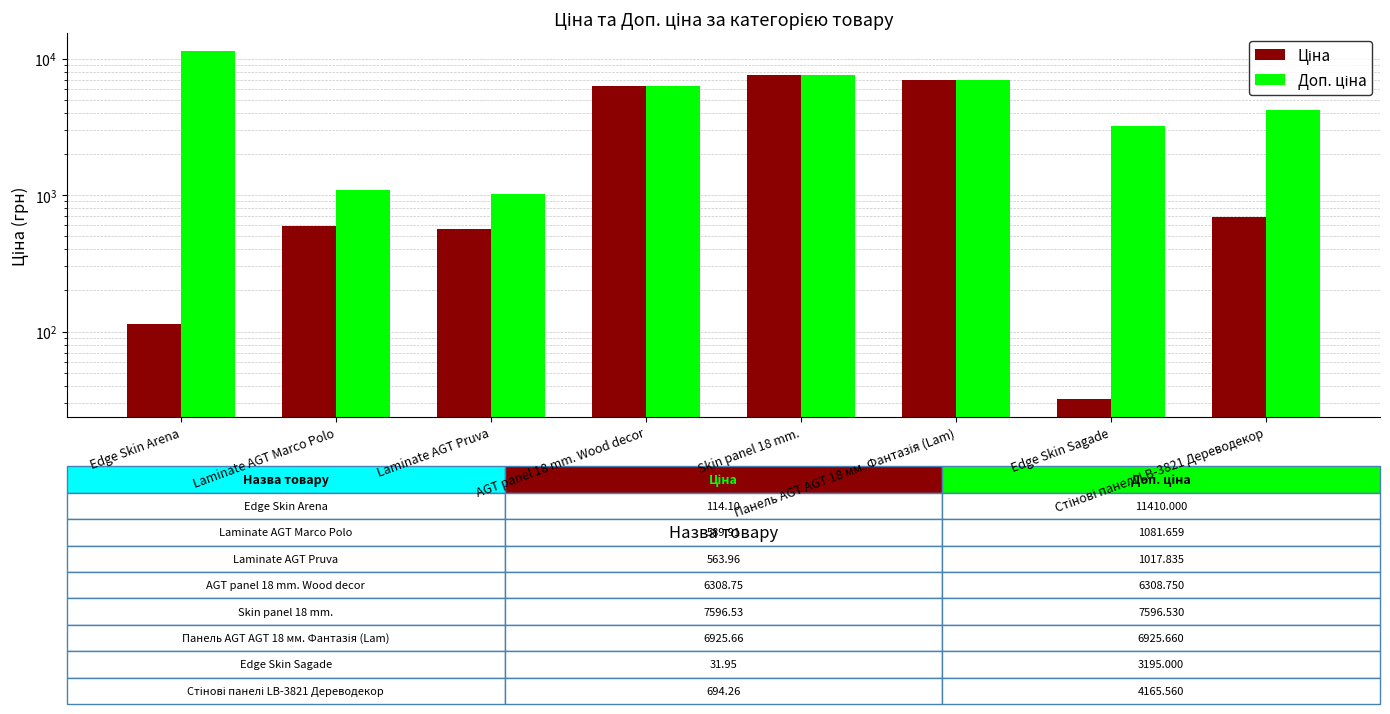

At which label does Доп. ціна first exceed 6308?

Edge Skin Arena